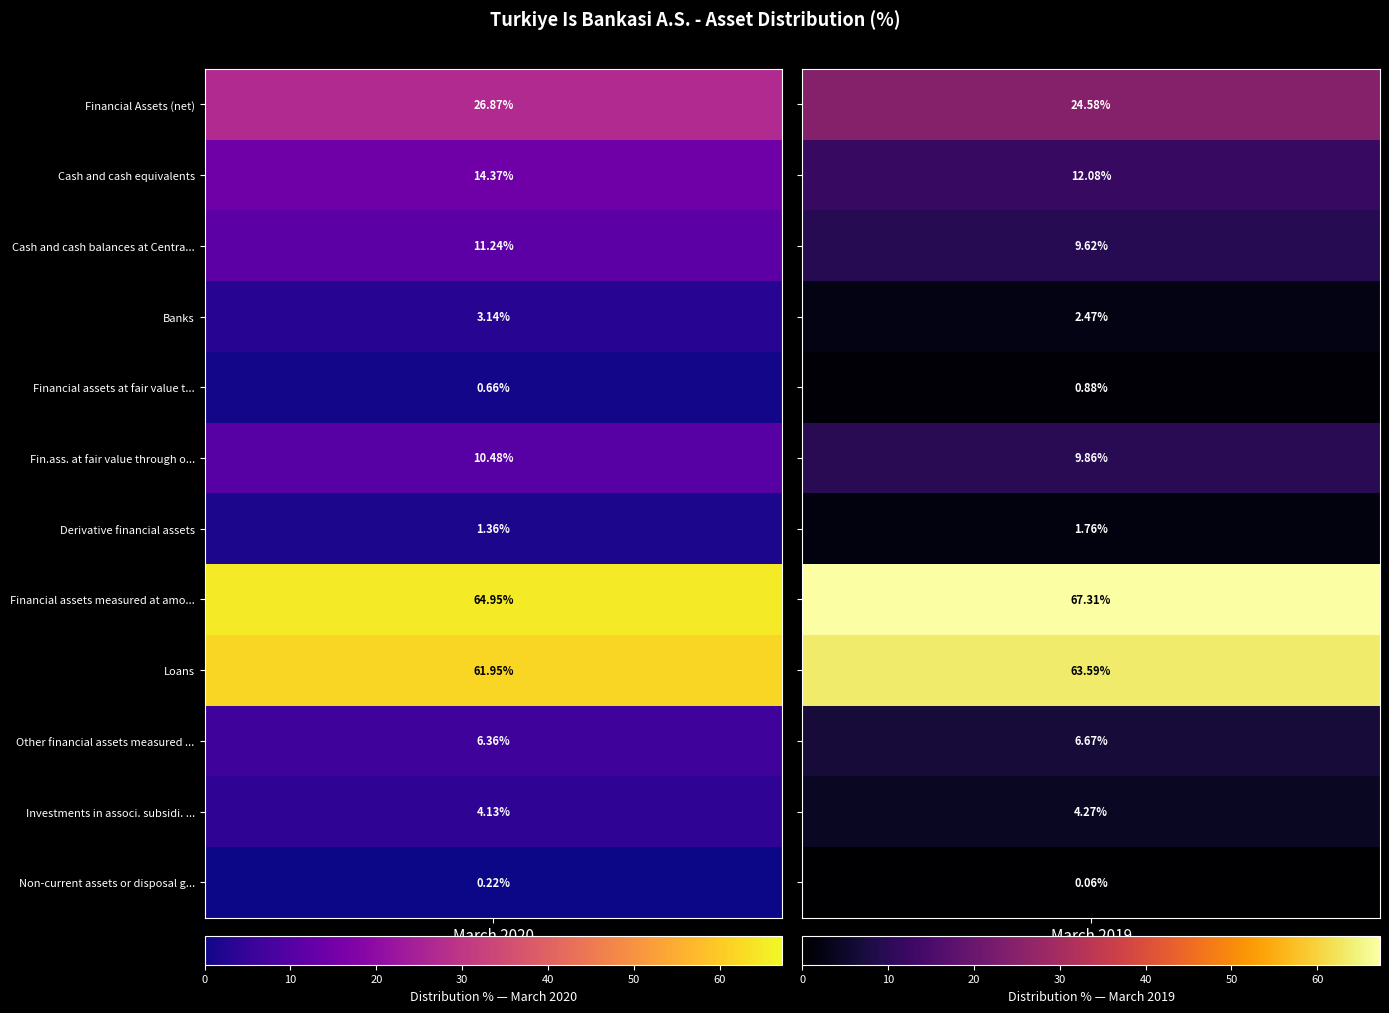

List the series in order of their peak value, lowest first.

Non-current assets or disposal groups, Financial assets at fair value through, Derivative financial assets, Banks, Investments in associ. subsidi. and jo, Other financial assets measured at amor, Fin.ass. at fair value through other, Cash and cash balances at Central Bank, Cash and cash equivalents, Financial Assets (net), Loans, Financial assets measured at amortised